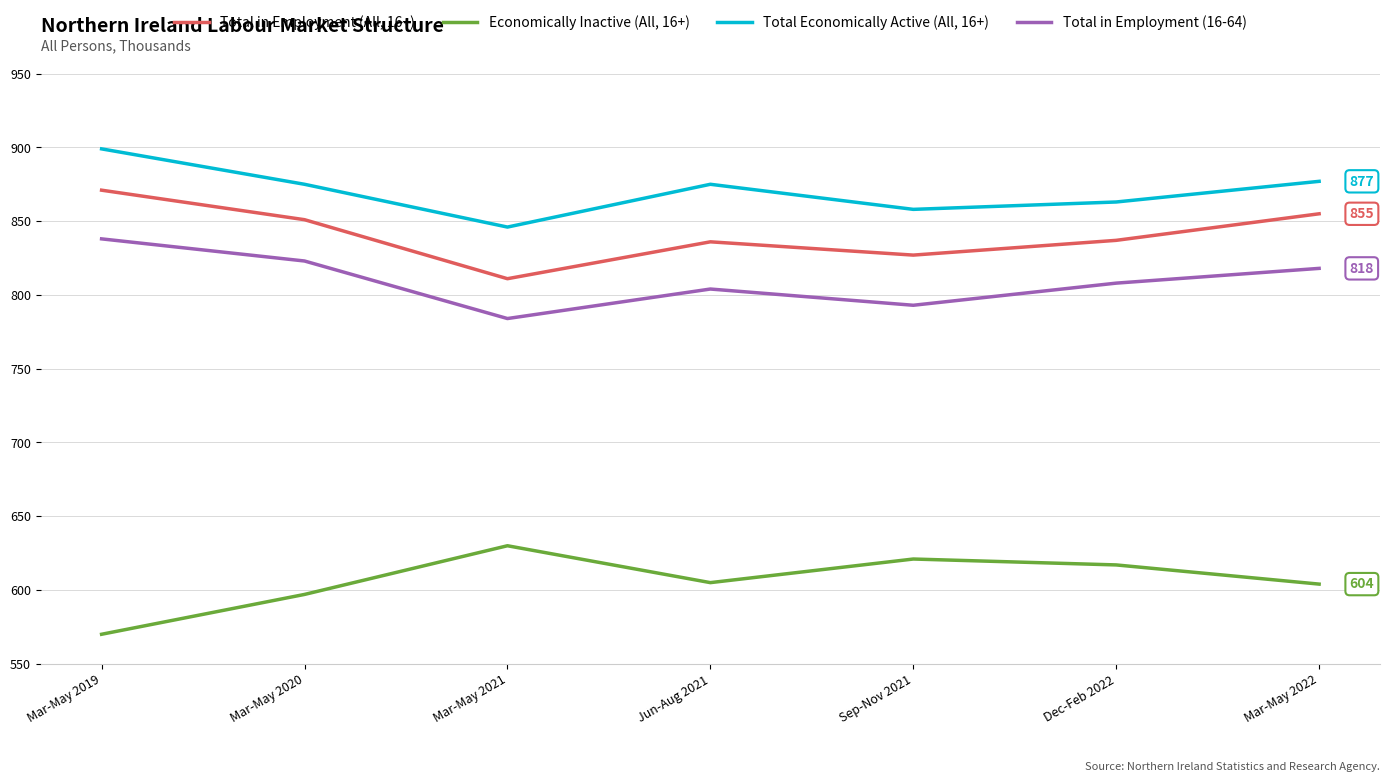

Rank the series at Jun-Aug 2021 from lowest to highest value.

Economically Inactive (All, 16+), Total in Employment (16-64), Total in Employment (All, 16+), Total Economically Active (All, 16+)